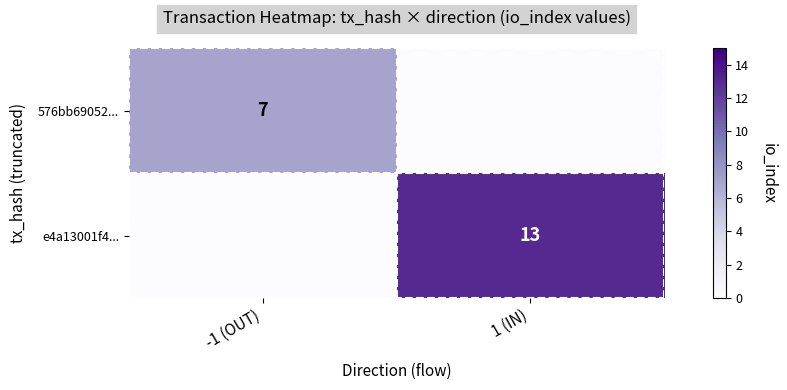

The value of e4a13001f4... at 1 (IN) is 13. True or false?

True